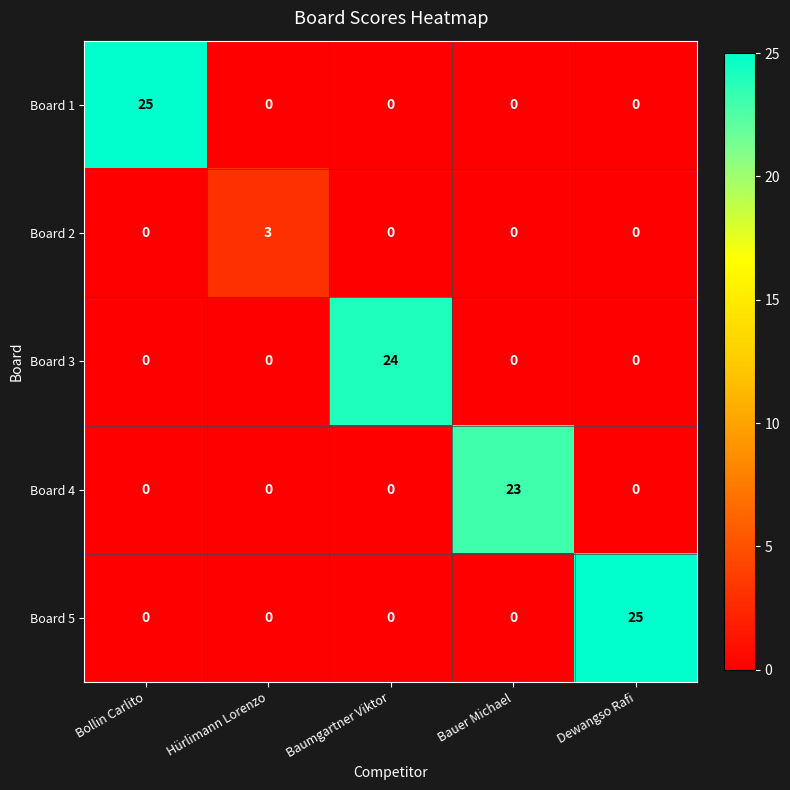

Reading right to left, extract all data points from this chart.

Board 1: 0	0	0	0	25
Board 2: 0	0	0	3	0
Board 3: 0	0	24	0	0
Board 4: 0	23	0	0	0
Board 5: 25	0	0	0	0